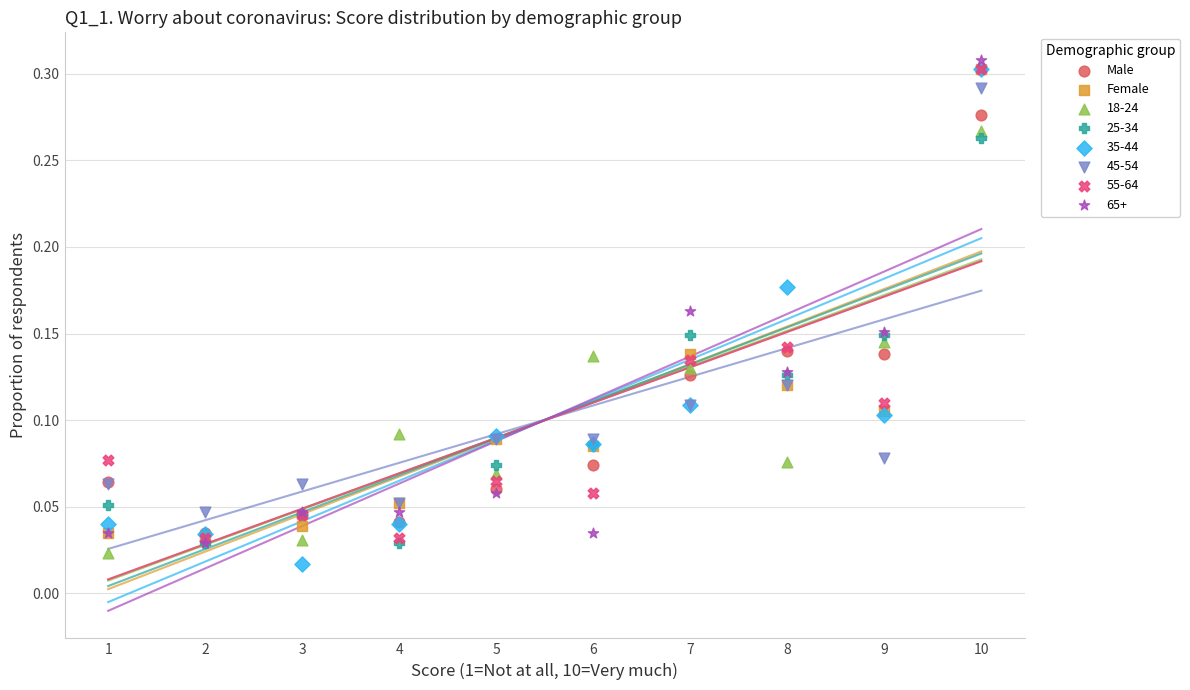

What are all the series names shown in the legend?

Male, Female, 18-24, 25-34, 35-44, 45-54, 55-64, 65+